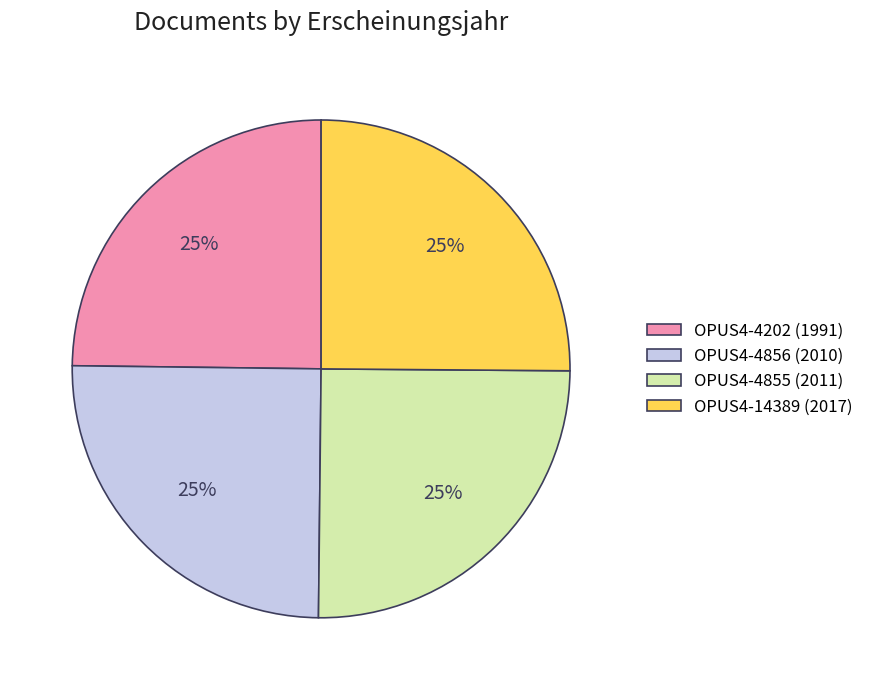

The OPUS4-14389 (2017) slice represents 31% of the pie. True or false?

False